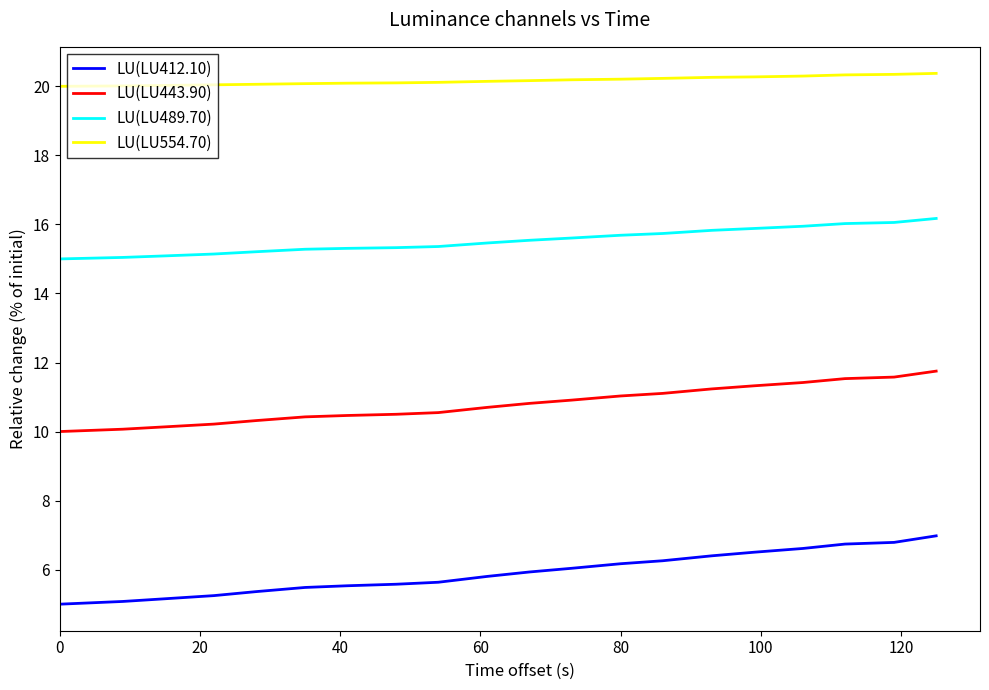

Which series has the widest spread of values?

LU(LU412.10)